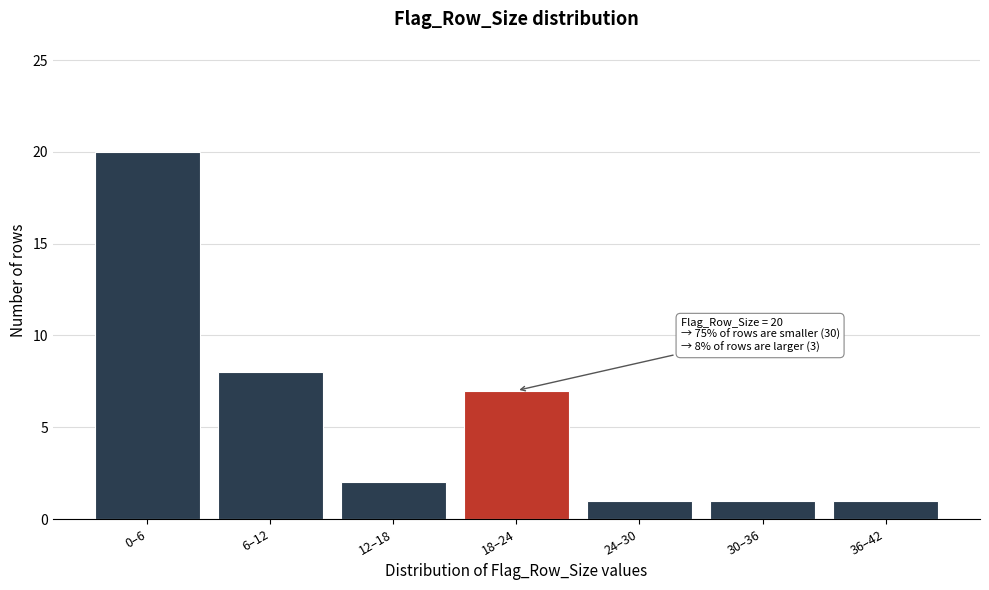

Reading right to left, transcribe all the data shown in this chart.

1	1	1	7	2	8	20